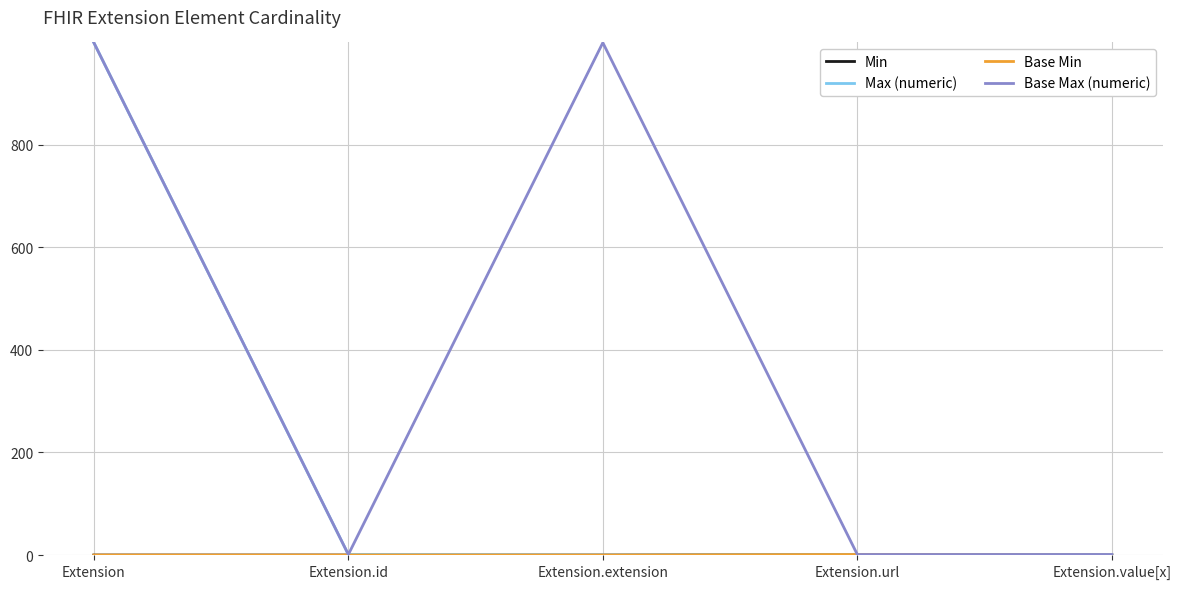

What is the sum of the Max (numeric) values at Extension.url and Extension?

1000